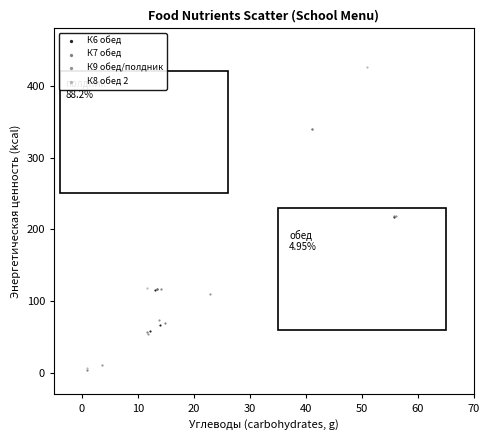

Which series has the largest Y range (max minus min)?

К8 обед 2